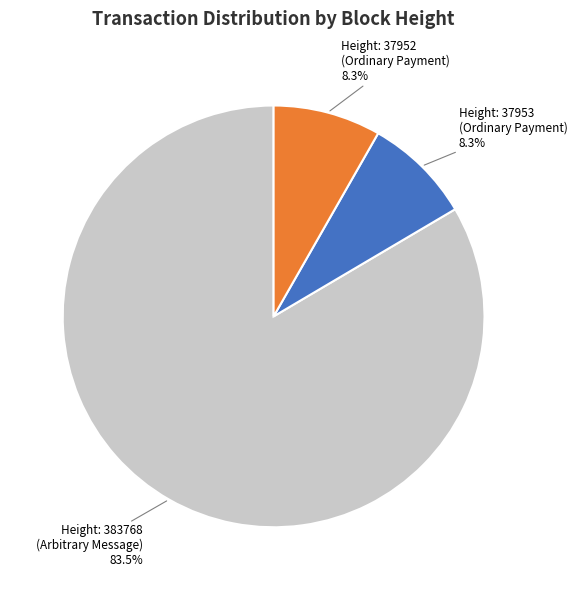

Between Height: 37952 (Ordinary Payment) and Height: 383768 (Arbitrary Message), which is larger?

Height: 383768 (Arbitrary Message)